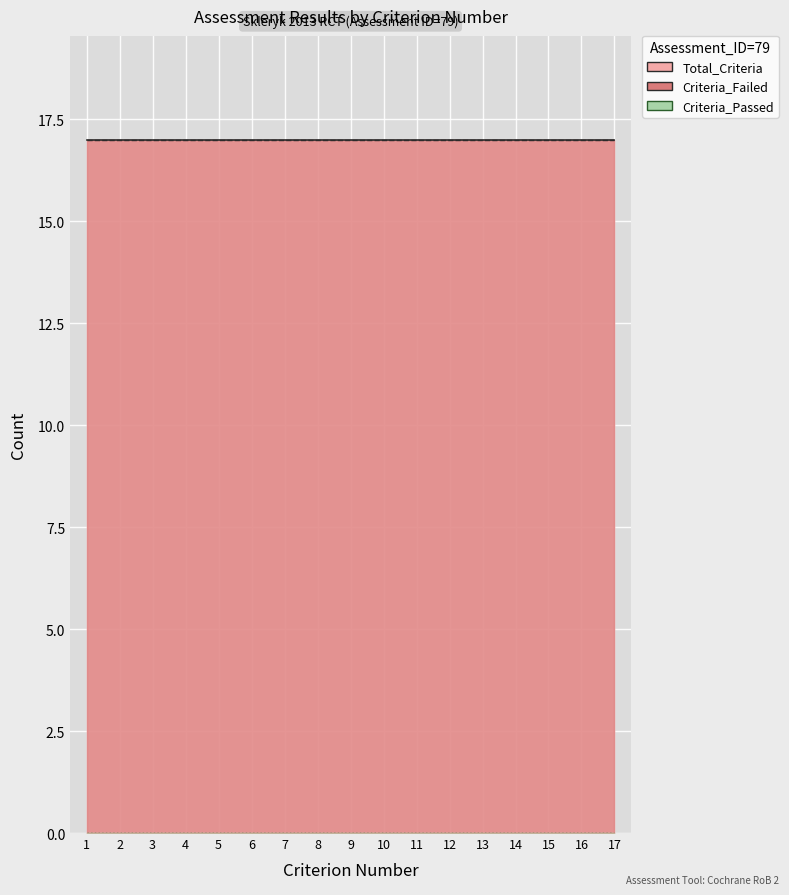

Reading right to left, extract all data points from this chart.

Criterion_Number: 17=17	16=16	15=15	14=14	13=13	12=12	11=11	10=10	9=9	8=8	7=7	6=6	5=5	4=4	3=3	2=2	1=1
Total_Criteria: 17=17	16=17	15=17	14=17	13=17	12=17	11=17	10=17	9=17	8=17	7=17	6=17	5=17	4=17	3=17	2=17	1=17
Criteria_Passed: 17=0	16=0	15=0	14=0	13=0	12=0	11=0	10=0	9=0	8=0	7=0	6=0	5=0	4=0	3=0	2=0	1=0
Criteria_Failed: 17=17	16=17	15=17	14=17	13=17	12=17	11=17	10=17	9=17	8=17	7=17	6=17	5=17	4=17	3=17	2=17	1=17
Quality_Score_Percent: 17=0	16=0	15=0	14=0	13=0	12=0	11=0	10=0	9=0	8=0	7=0	6=0	5=0	4=0	3=0	2=0	1=0